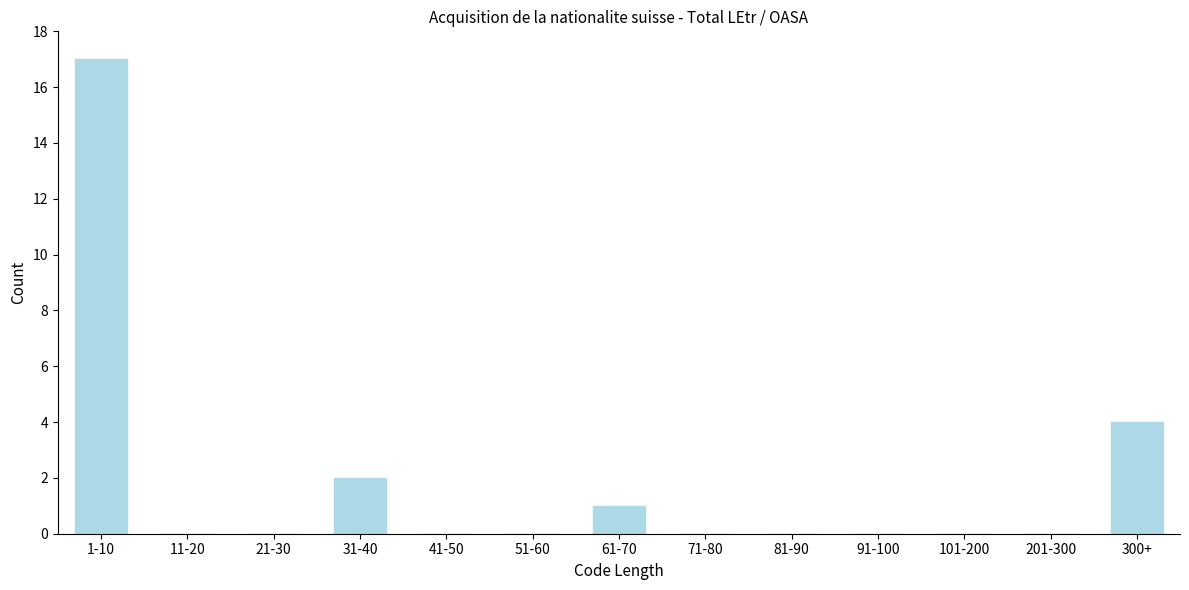

Reading left to right, extract all data points from this chart.

1-10=17	11-20=0	21-30=0	31-40=2	41-50=0	51-60=0	61-70=1	71-80=0	81-90=0	91-100=0	101-200=0	201-300=0	300+=4